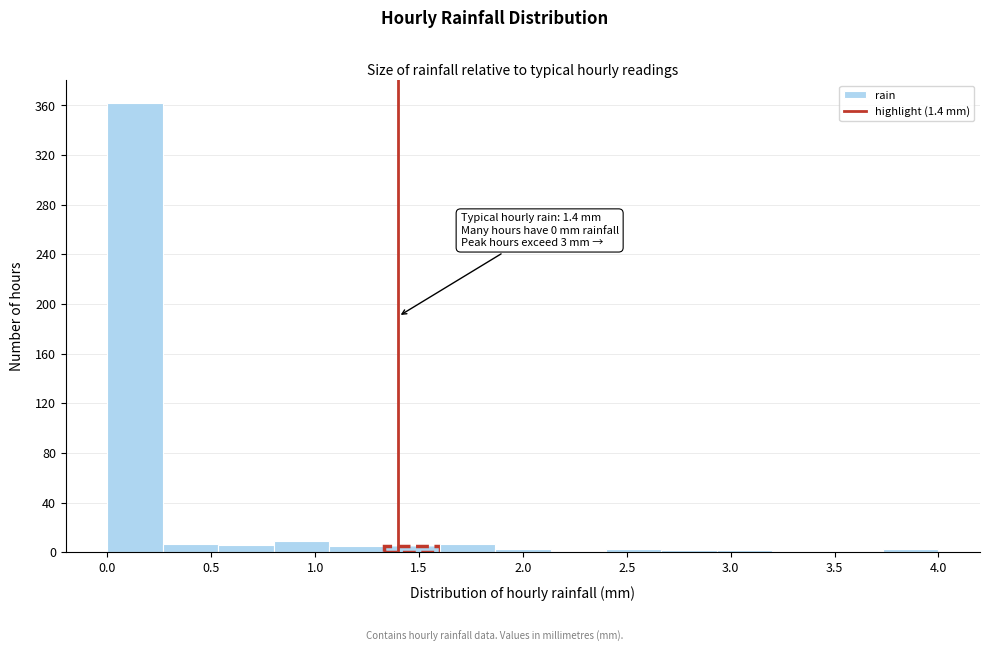

Over which range of the x-axis is the bar tallest?

0.00 to 0.25